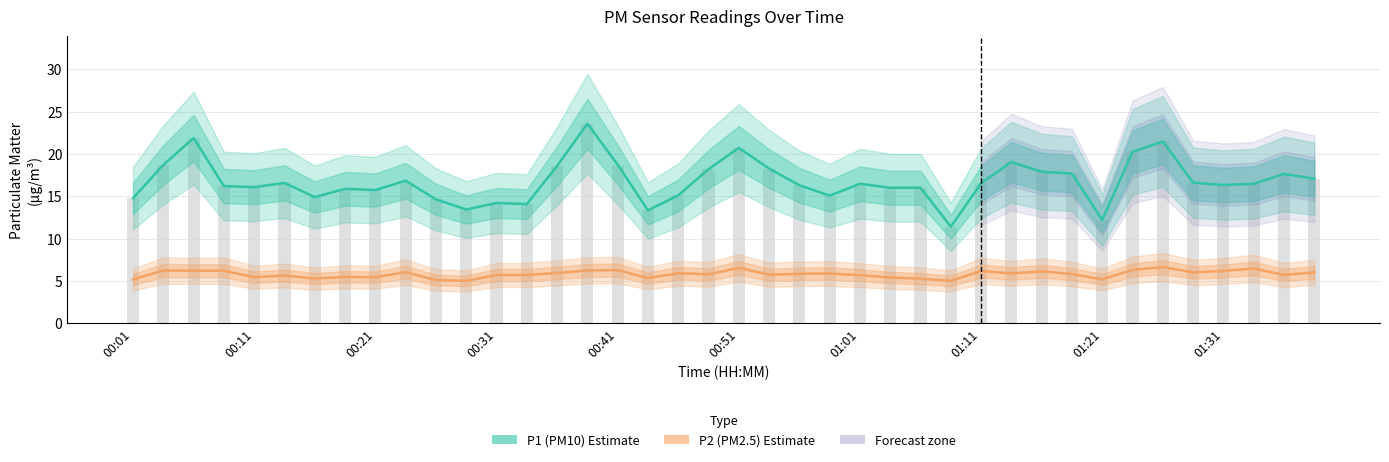

What position from the left is 38?

39